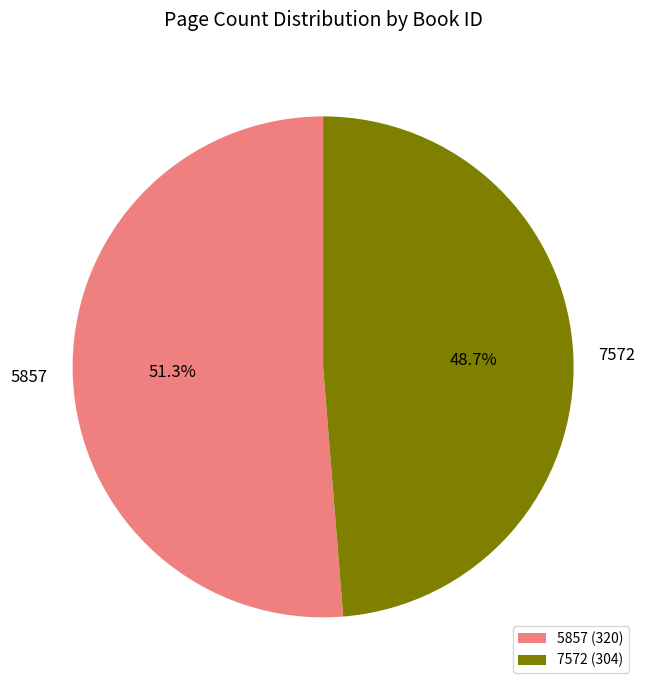

Is it true that 5857 is 51% of the pie?

True